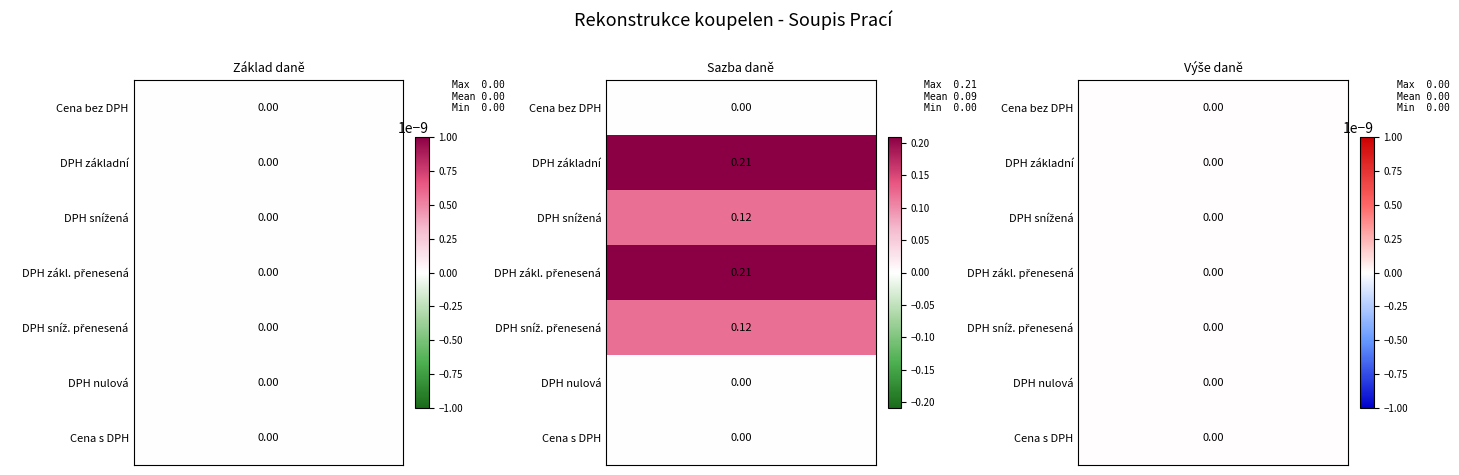

At 2, list the series in order from smallest to largest.

Cena bez DPH, DPH základní, DPH snížená, DPH zákl. přenesená, DPH sníž. přenesená, DPH nulová, Cena s DPH